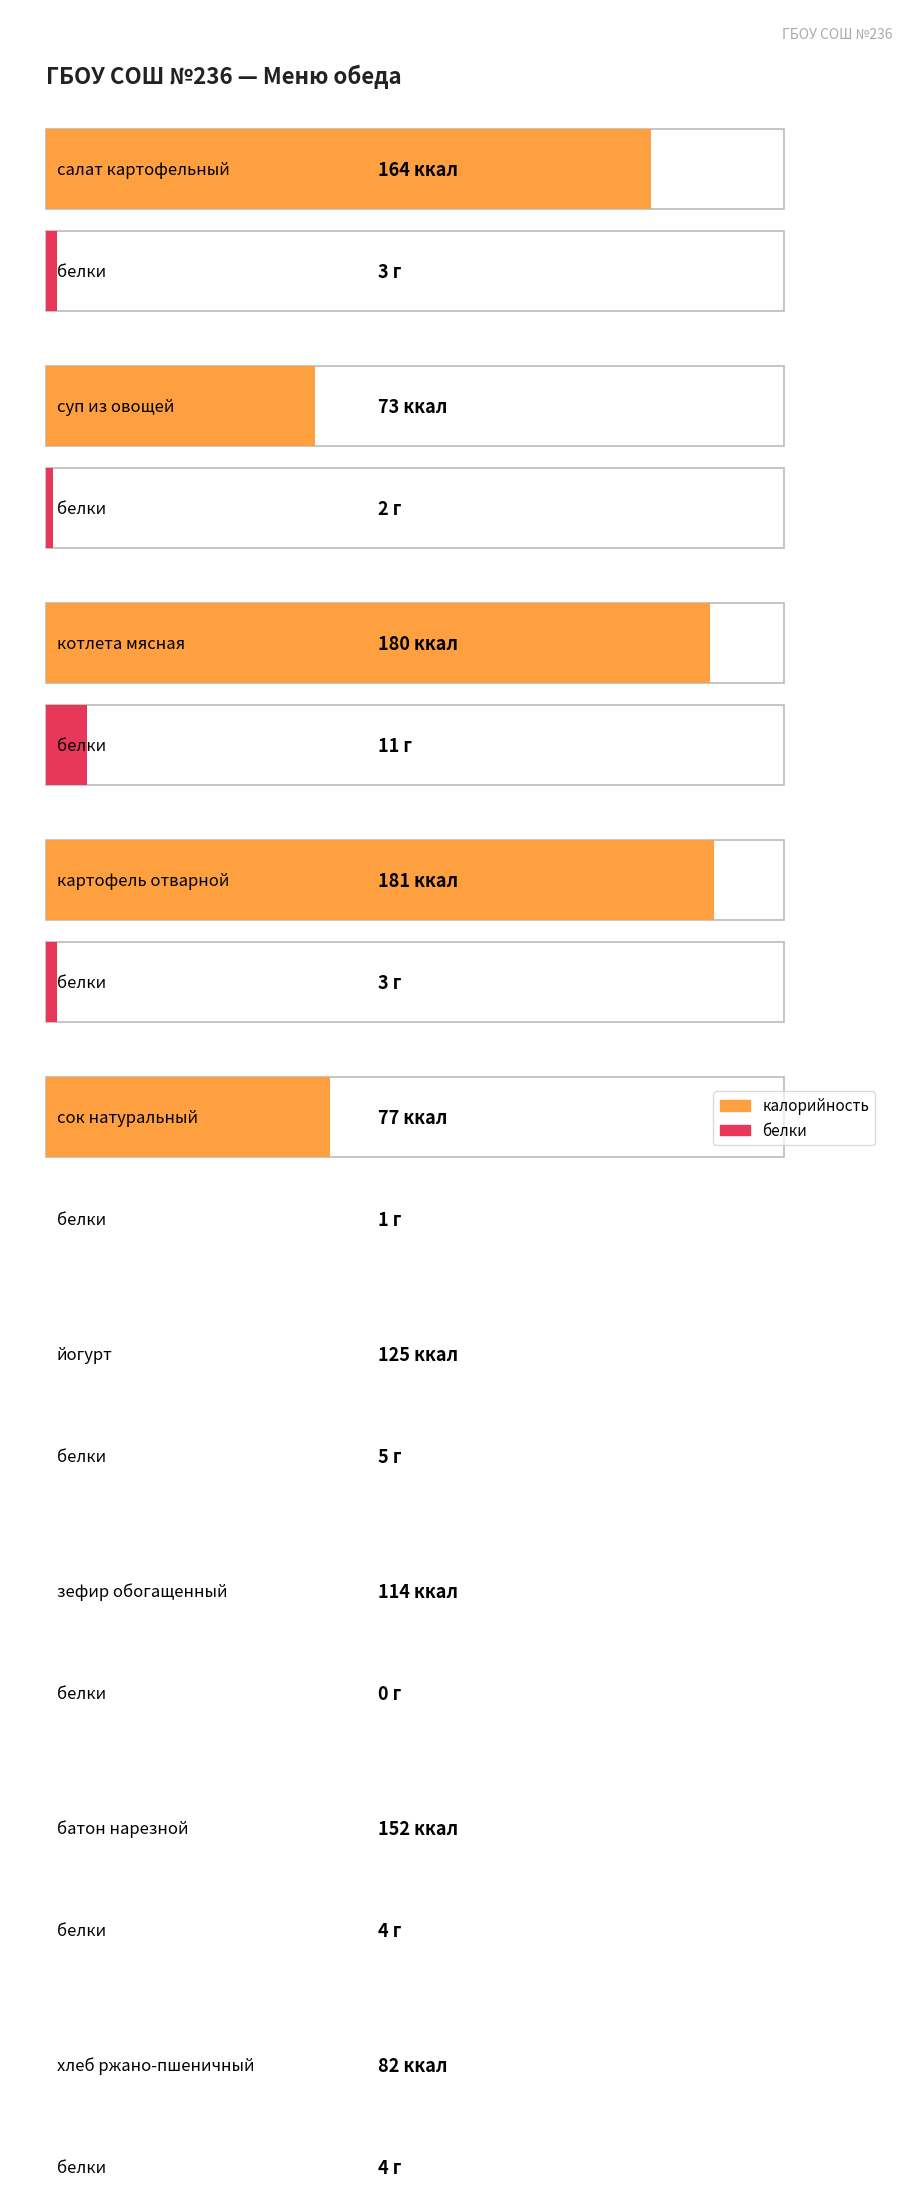

At how many categories does at least one series exceed 4?

9